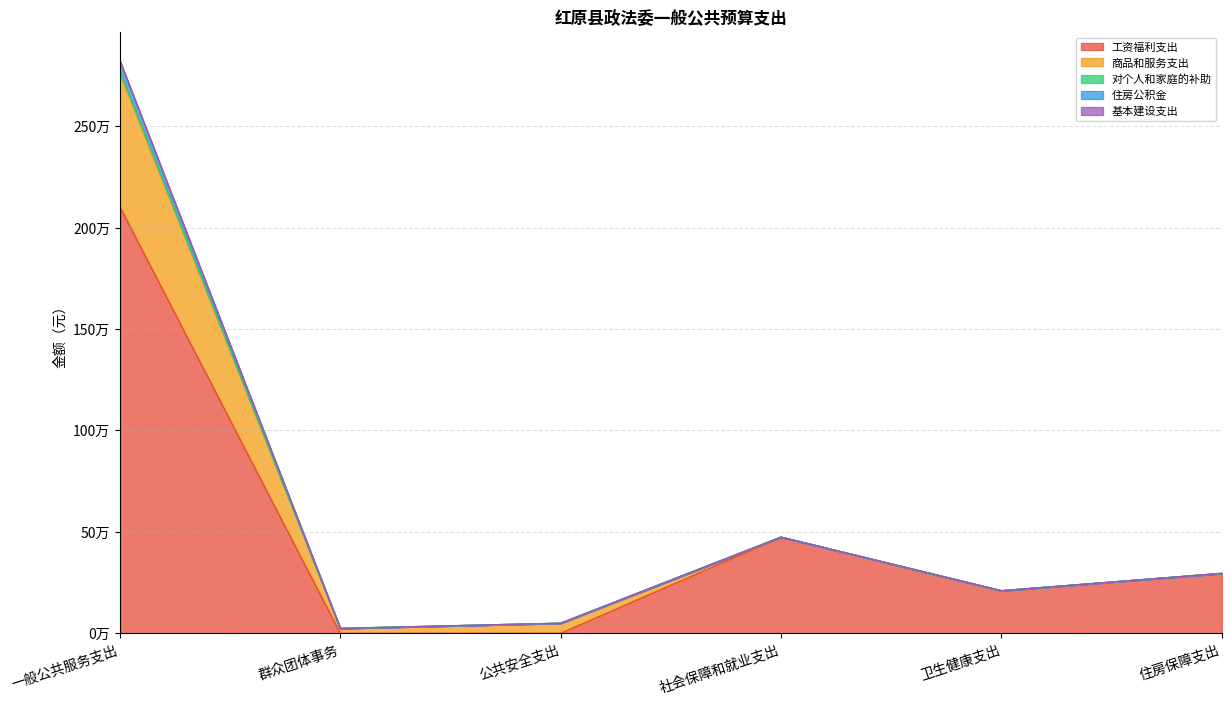

True or false: 工资福利支出 and 对个人和家庭的补助 cross at least once.

False